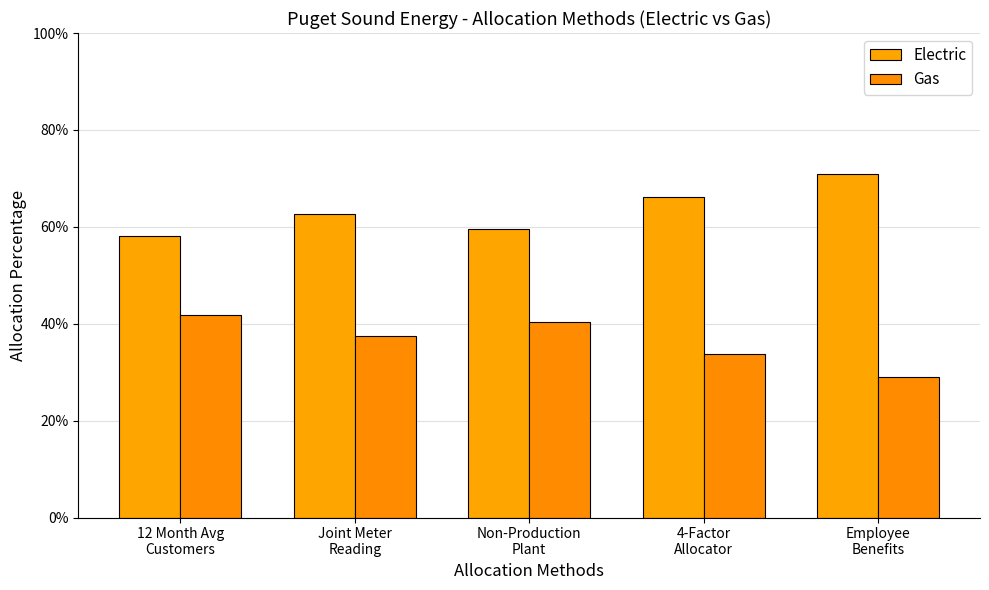

At which category is the sum across all series the highest?

12 Month Avg
Customers